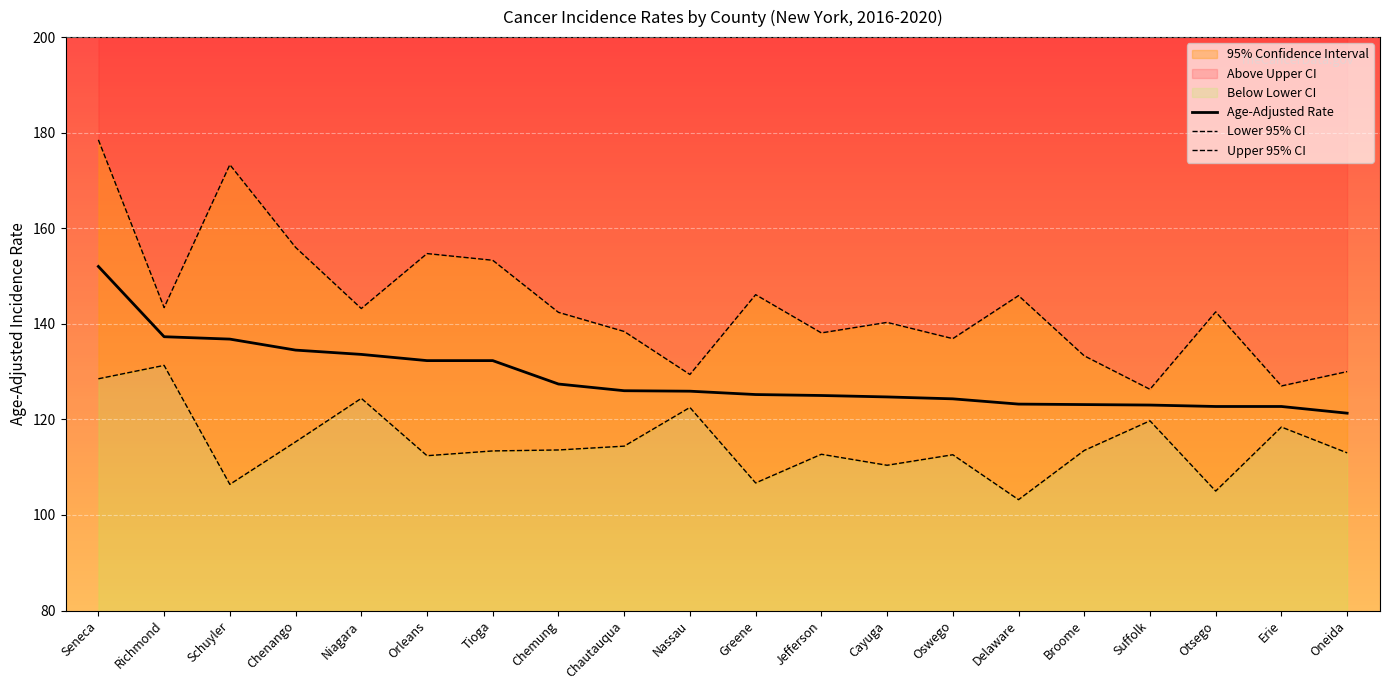

Rank the series at Richmond from highest to lowest value.

Upper 95% CI, Age-Adjusted Rate, Lower 95% CI